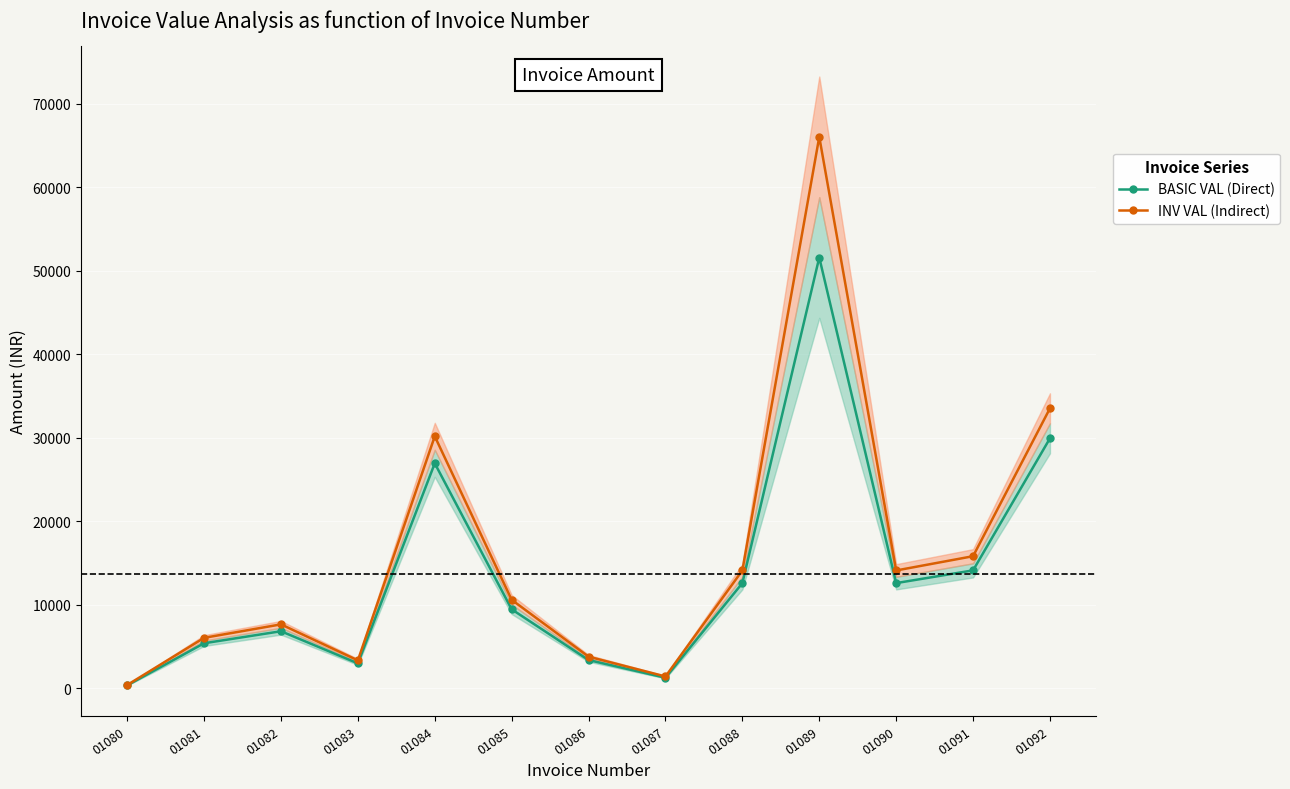

What is the sum of all INV VAL (Indirect) values?

207031.4